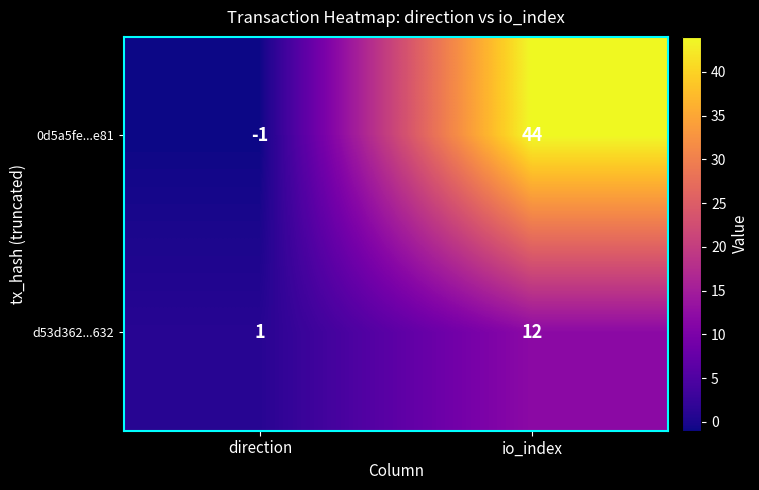

What is the spread (max minus min) of values at io_index?

32